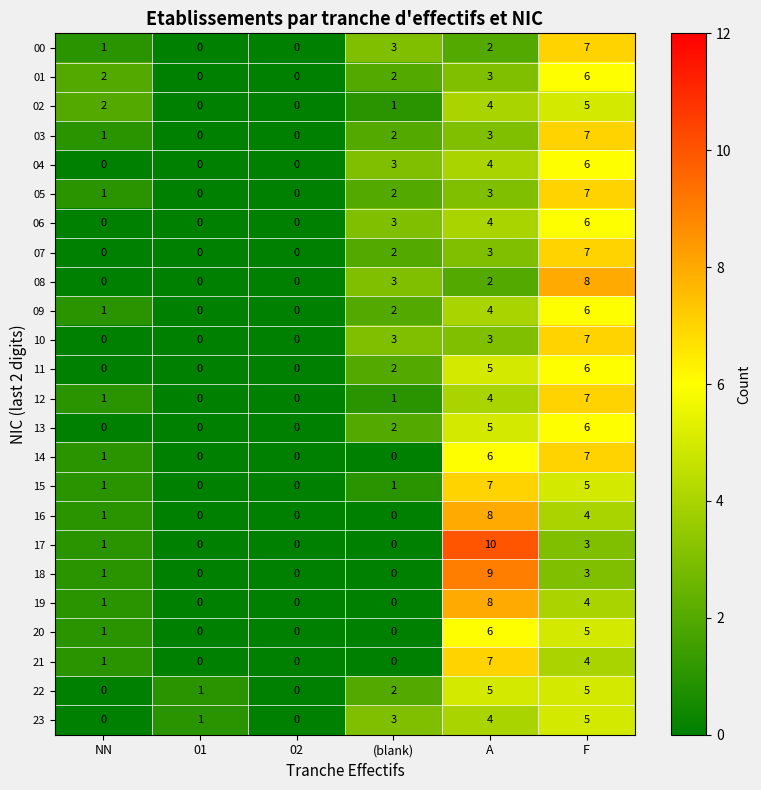

What is the maximum value shown in the chart?

10